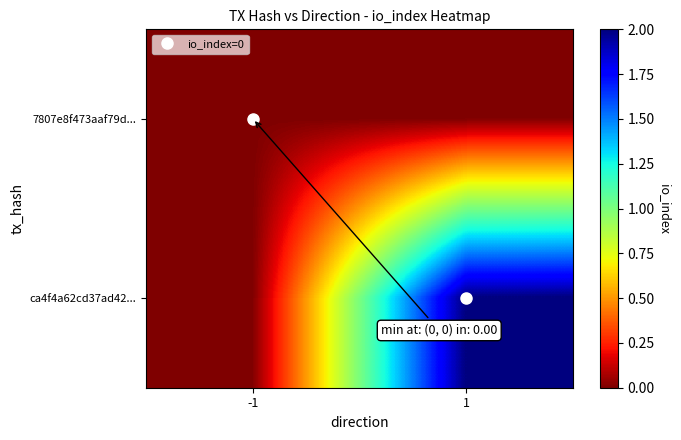

How many categories are shown in the chart?

2